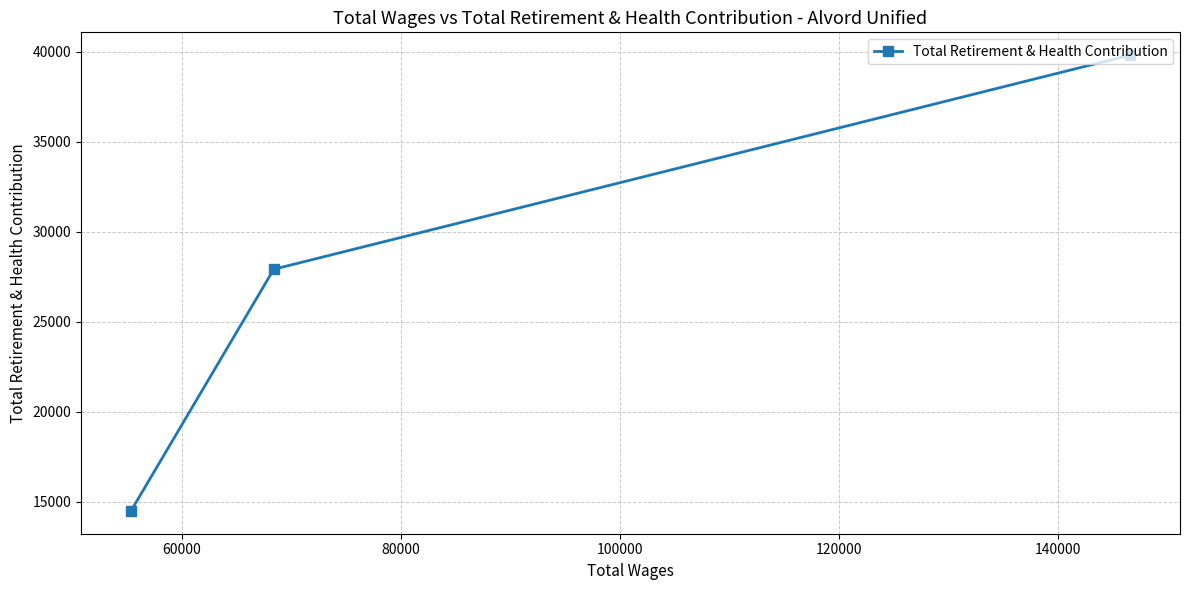

What is the difference between the maximum and minimum values?

25334